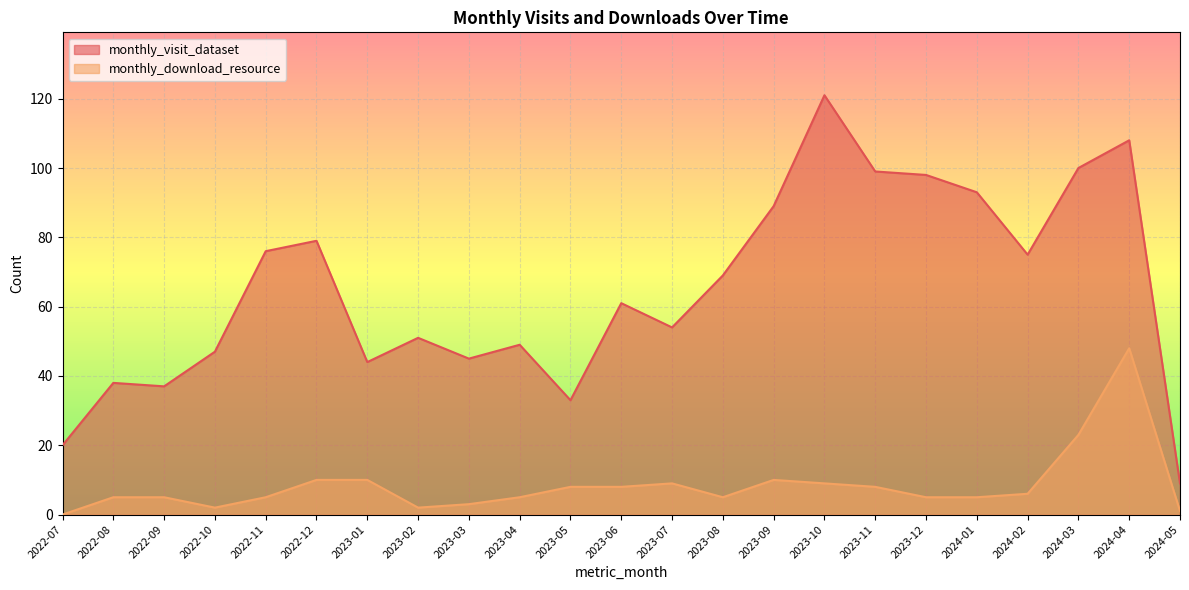

Reading left to right, what are all the values shown in this chart?

monthly_visit_dataset: 20	38	37	47	76	79	44	51	45	49	33	61	54	69	89	121	99	98	93	75	100	108	9
monthly_download_resource: 0	5	5	2	5	10	10	2	3	5	8	8	9	5	10	9	8	5	5	6	23	48	1